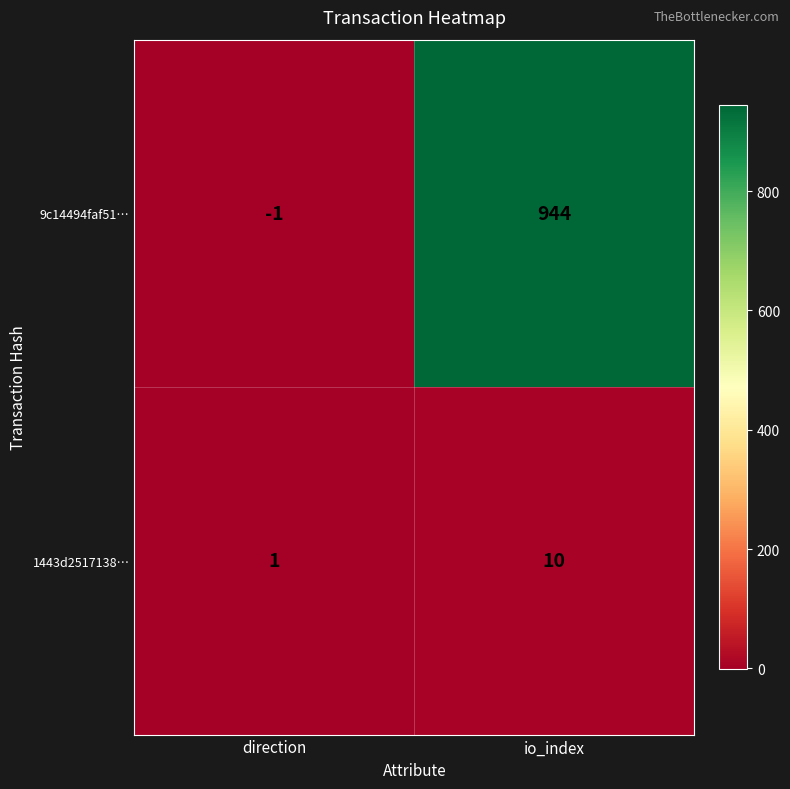

How many values in 9c14494faf51… are above zero?

1